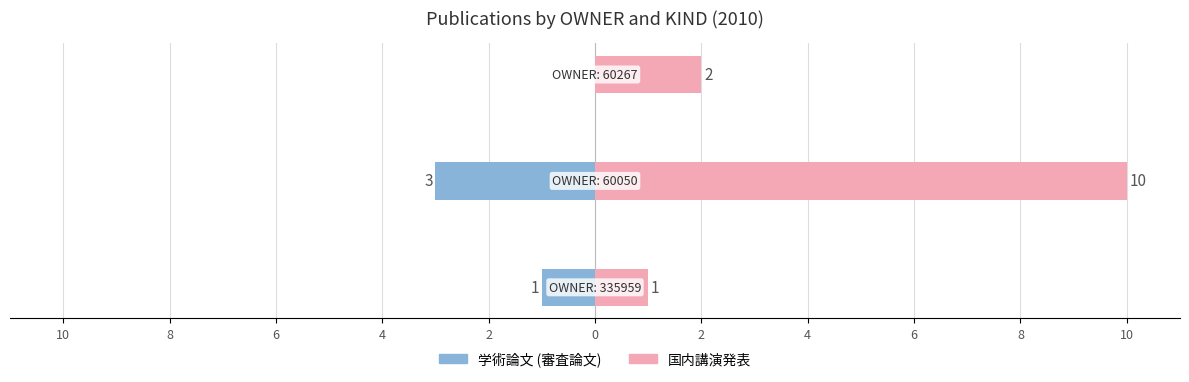

Reading left to right, transcribe all the data shown in this chart.

学術論文 (審査論文): -1	-3	0
国内講演発表: 1	10	2